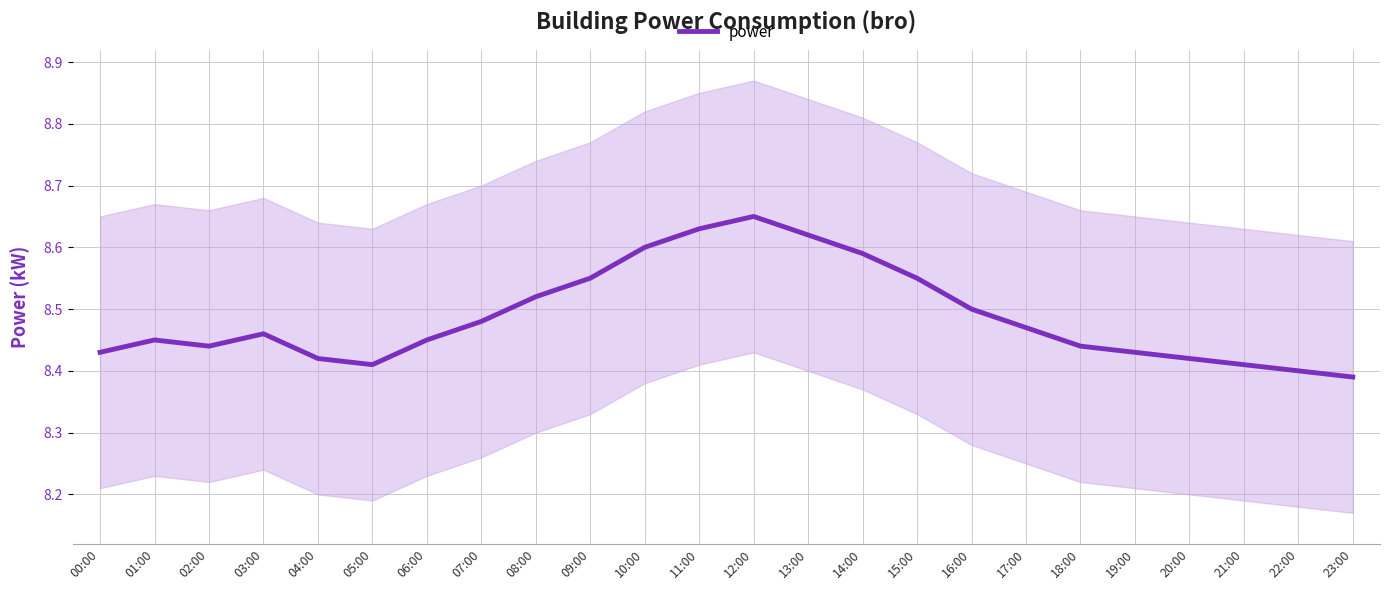

True or false: the data has more than 2 interior local peaks.

True